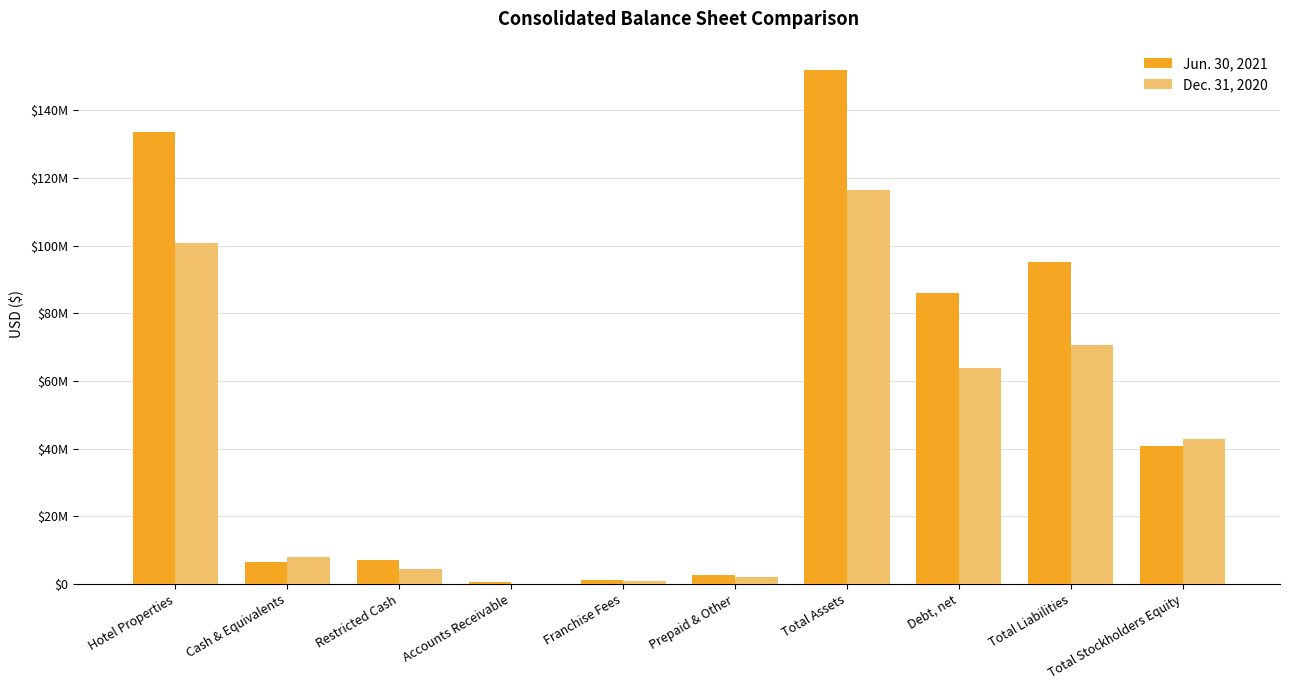

Reading right to left, list all the values displayed in this chart.

Jun. 30, 2021: Total Stockholders Equity=40843864	Total Liabilities=95137626	Debt, net=86015708	Total Assets=151889816	Prepaid & Other=2674267	Franchise Fees=1178252	Accounts Receivable=662342	Restricted Cash=7092968	Cash & Equivalents=6572353	Hotel Properties=133709634
Dec. 31, 2020: Total Stockholders Equity=42830748	Total Liabilities=70804553	Debt, net=63924719	Total Assets=116414481	Prepaid & Other=2071708	Franchise Fees=955238	Accounts Receivable=114282	Restricted Cash=4568908	Cash & Equivalents=7960159	Hotel Properties=100744186